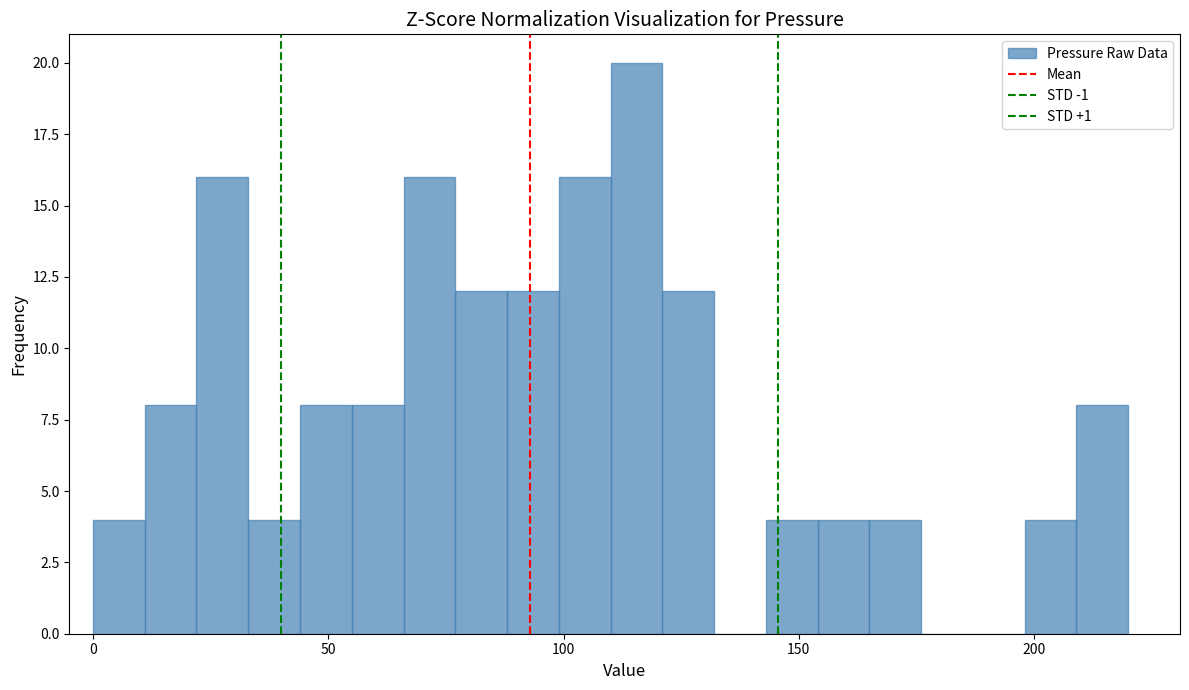

Around what value on the x-axis is the tallest bar? Give the approximate position of its centre, as read against the axis.

115